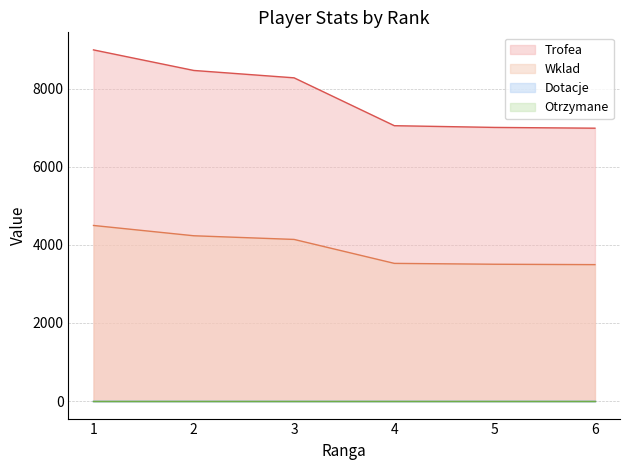

Rank the categories by Trofea value from lowest to highest.

6, 5, 4, 3, 2, 1